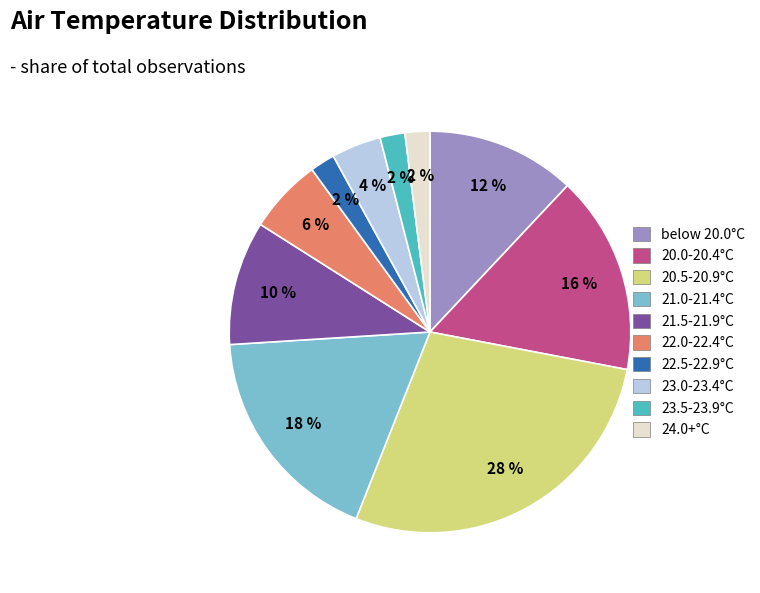

Is it true that 22.0-22.4°C is 6% of the pie?

True